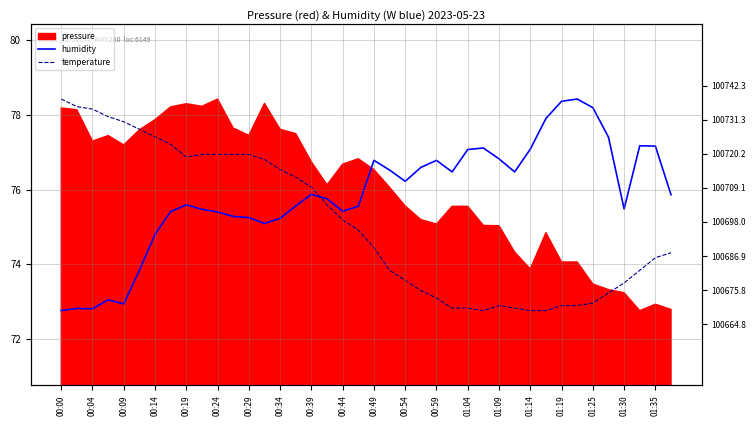

Which series ends up on top after the final intersection of temperature and humidity?

humidity